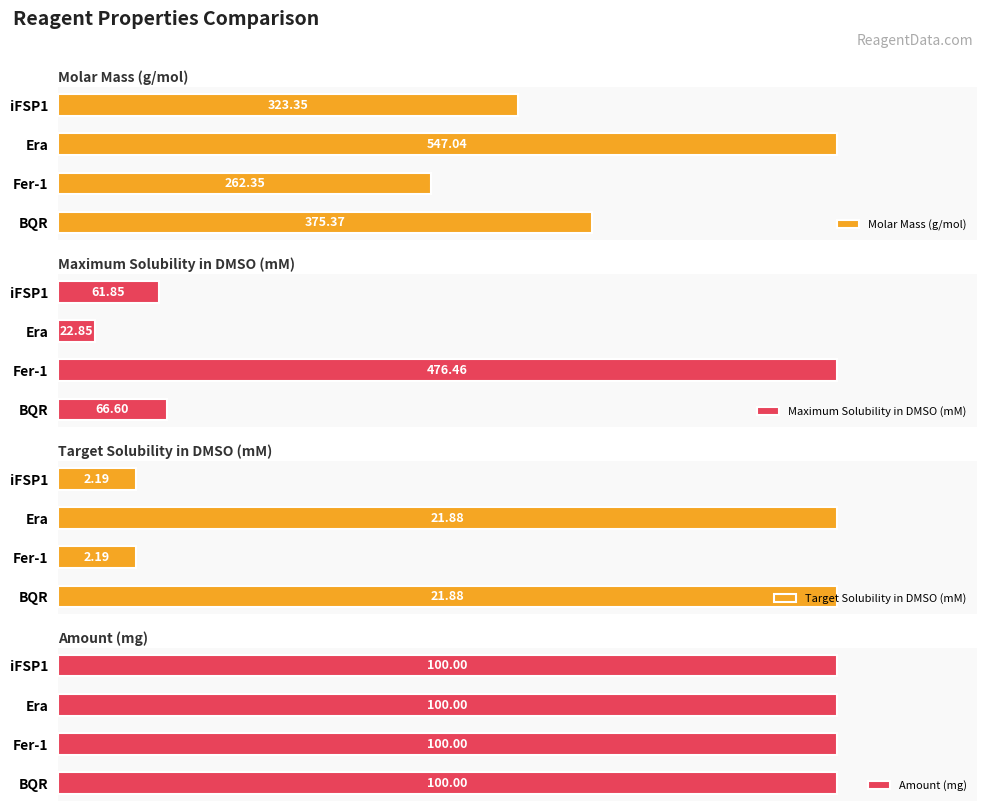

Are the bars grouped side by side (vs. stacked)?

Yes